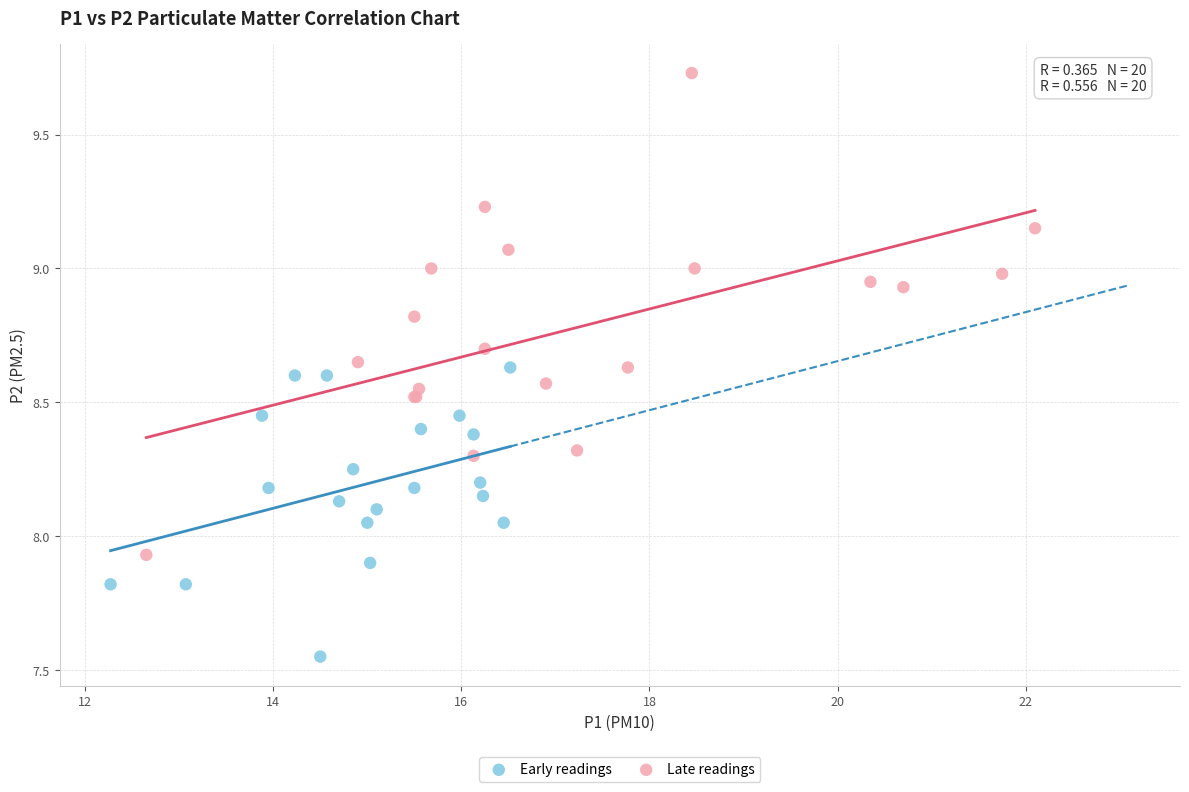

Which series reaches the minimum Y coordinate?

Early readings